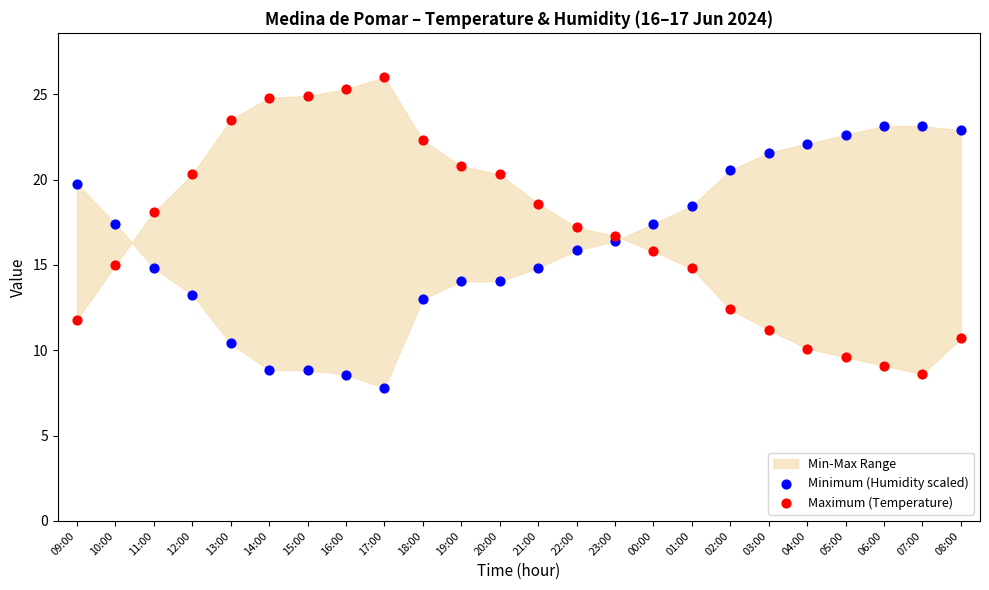

Which series has the largest Y range (max minus min)?

Maximum (Temperature)